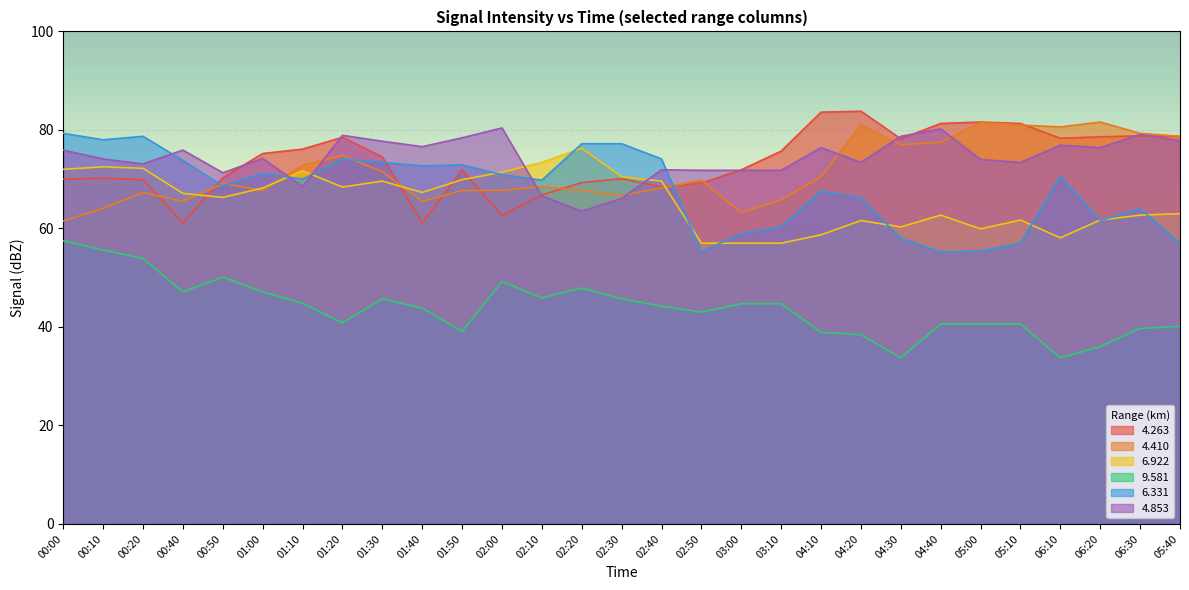

Reading left to right, list all the values displayed in this chart.

4.263: 70.0	70.2	69.9	61.1	70.3	75.2	76.1	78.5	74.5	61.1	71.9	62.6	66.8	69.3	70.1	68.4	69.2	71.9	75.7	83.6	83.8	78.2	81.3	81.6	81.3	78.3	78.6	78.8	78.7
4.410: 61.5	64.1	67.3	65.5	69.1	67.7	72.8	74.8	71.5	65.5	67.7	67.7	68.5	67.7	66.7	68.2	69.8	63.2	65.8	70.5	81.0	77.0	77.5	81.5	81.0	80.6	81.6	79.3	78.7
6.922: 72.0	72.5	72.2	67.1	66.3	68.2	71.7	68.4	69.6	67.3	69.9	71.4	73.4	76.3	70.5	69.6	57.0	57.0	57.0	58.7	61.6	60.3	62.7	59.9	61.7	58.1	61.7	62.7	63.0
9.581: 57.5	55.6	53.9	47.1	50.1	47.1	44.8	40.8	45.7	43.8	39.1	49.2	45.9	47.9	45.7	44.2	43.0	44.7	44.7	38.9	38.4	33.7	40.6	40.6	40.6	33.7	36.0	39.7	40.1
6.331: 79.3	78.0	78.7	73.8	68.6	71.2	70.0	74.1	73.4	72.7	72.9	70.9	69.8	77.2	77.2	74.1	55.3	58.9	60.3	67.6	66.2	58.0	55.2	55.4	57.0	70.6	61.6	64.0	57.0
4.853: 75.9	74.1	73.1	75.9	71.3	74.2	68.5	78.9	77.7	76.6	78.4	80.4	66.6	63.5	66.1	71.9	71.8	71.8	71.8	76.4	73.4	78.7	80.2	74.0	73.4	76.9	76.4	79.1	77.8